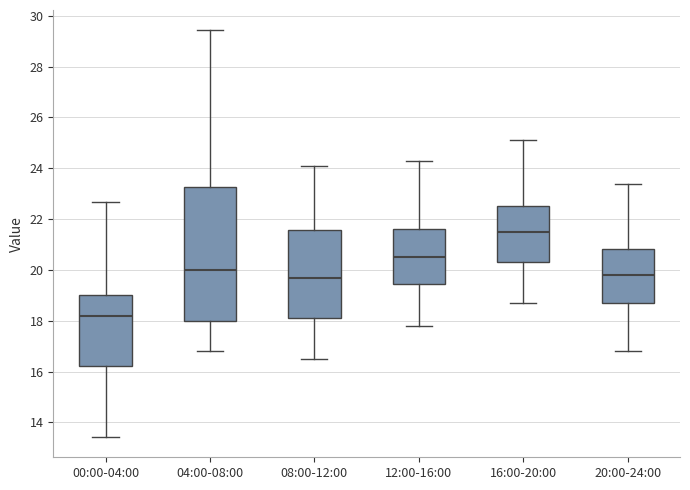

Reading left to right, read every box against the y-axis: the position of its median line, the range the box covers, and the ends of its whiskers. The values are not printed on the chart, so give them approximately, as read against the axis.

00:00-04:00: median 18.2, box 16.2 to 19.0, whiskers 13.4 to 22.6
04:00-08:00: median 20.0, box 18.0 to 23.2, whiskers 16.8 to 29.4
08:00-12:00: median 19.8, box 18.2 to 21.6, whiskers 16.6 to 24.2
12:00-16:00: median 20.6, box 19.4 to 21.6, whiskers 17.8 to 24.4
16:00-20:00: median 21.6, box 20.4 to 22.6, whiskers 18.8 to 25.2
20:00-24:00: median 19.8, box 18.8 to 20.8, whiskers 16.8 to 23.4